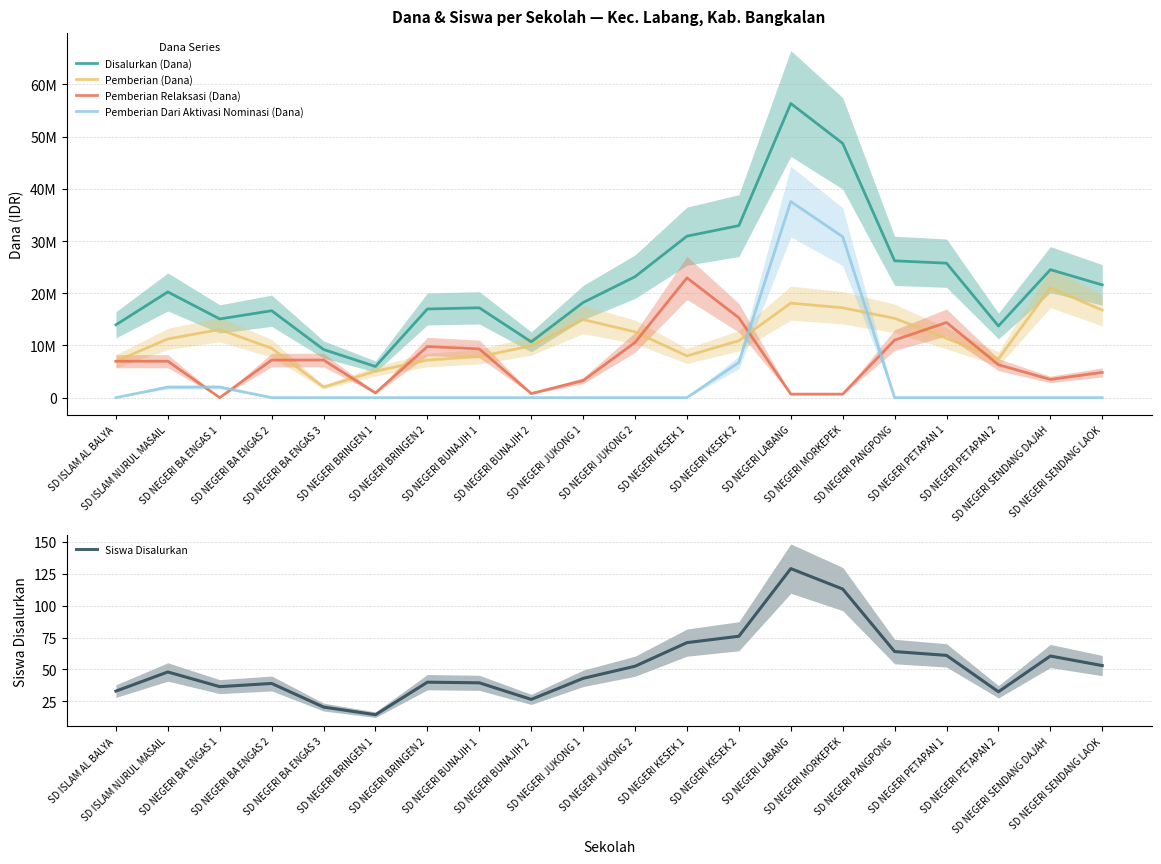

Where is the first local maximum for Pemberian (Dana)?

SD NEGERI BA ENGAS 1